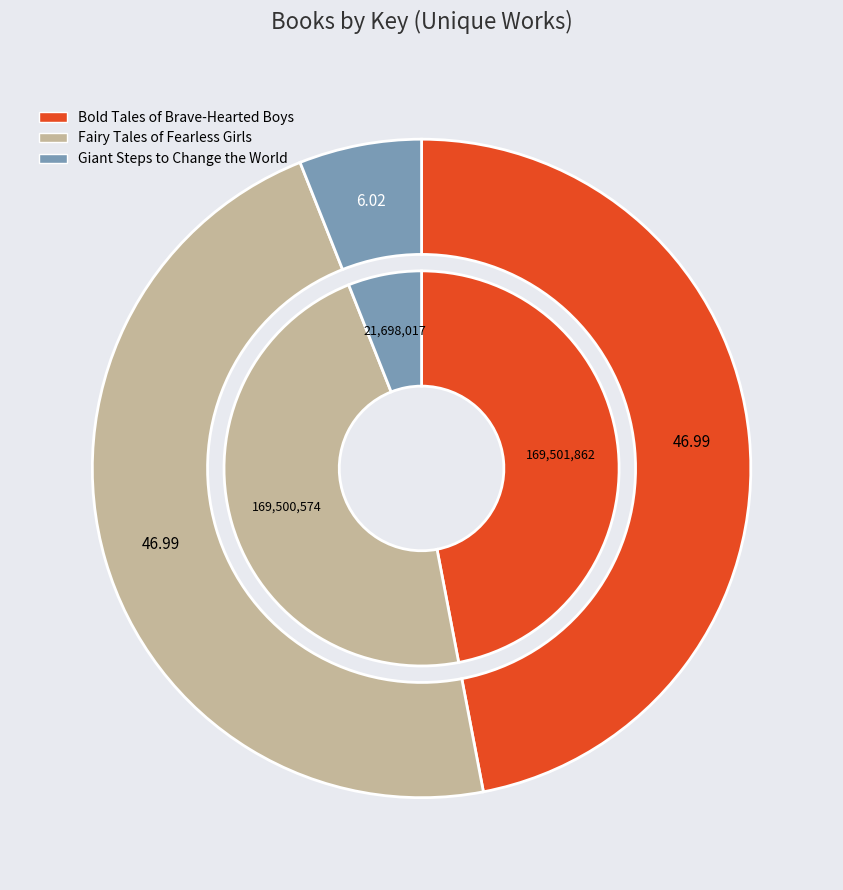

How many segments does this pie chart have?

3